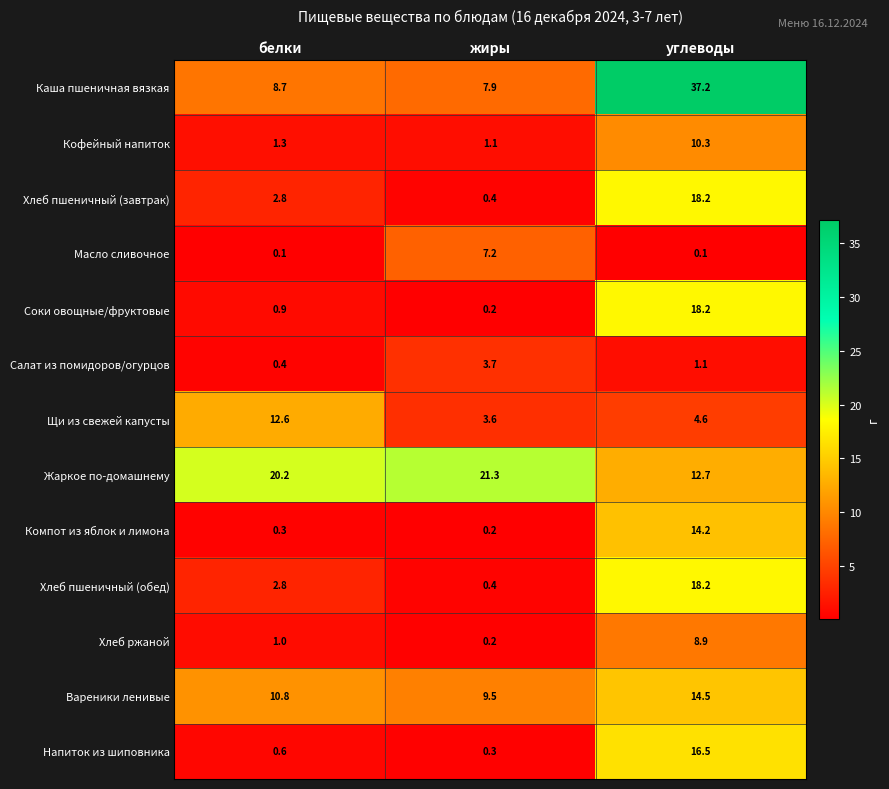

What is the spread (max minus min) of values at жиры?

21.1